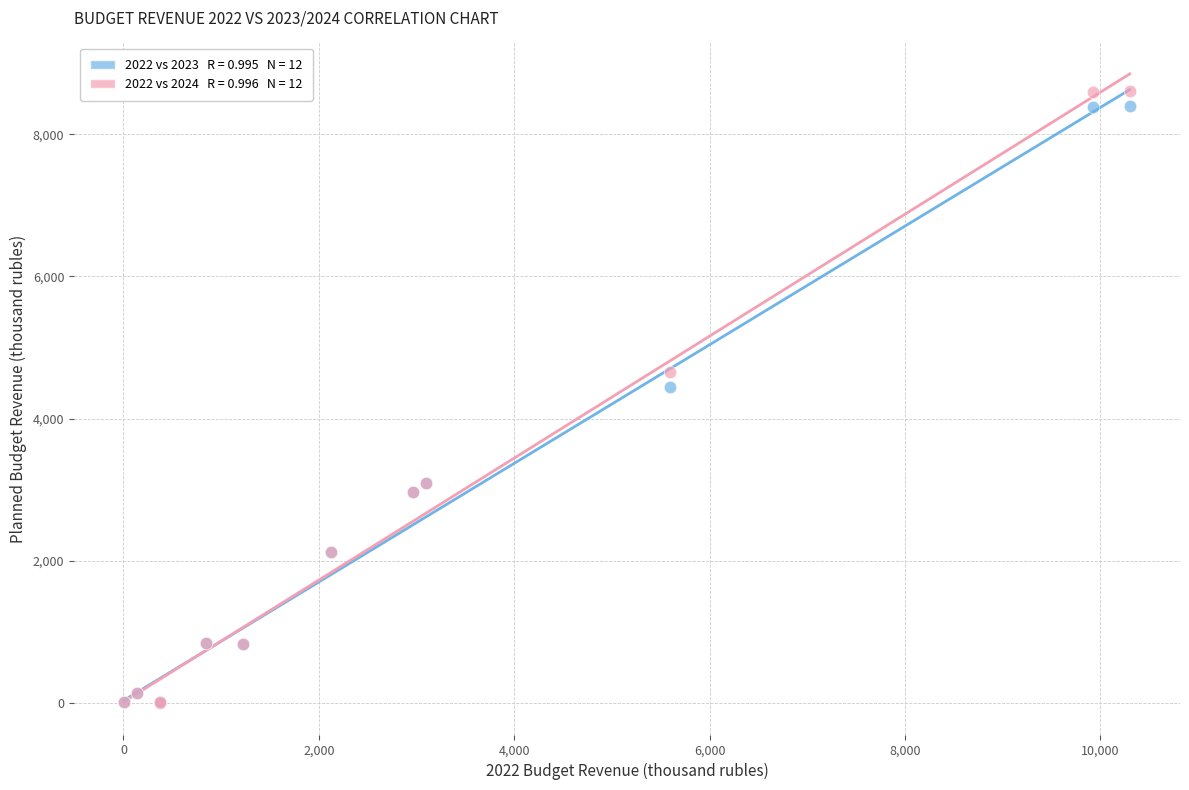

Across all series, what Y value is closest to 4301?

4449.5